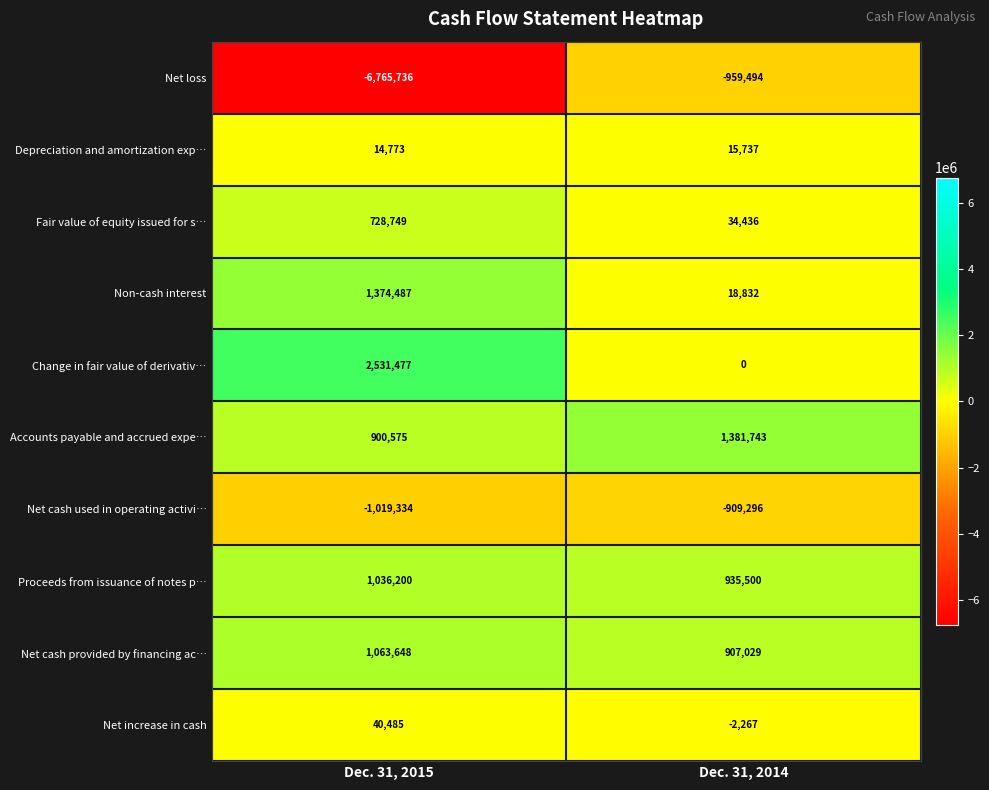

Which series has the largest total across all categories?

Change in fair value of derivativ…